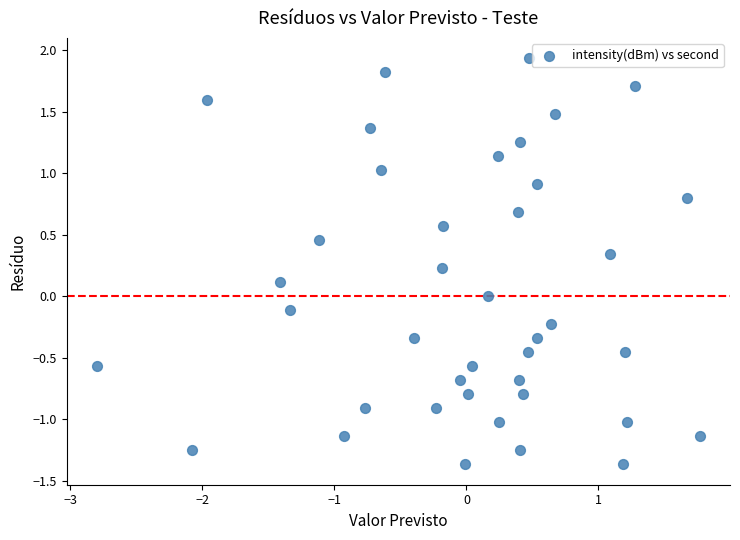

What is the range of Y values (max minus min)?

3.3